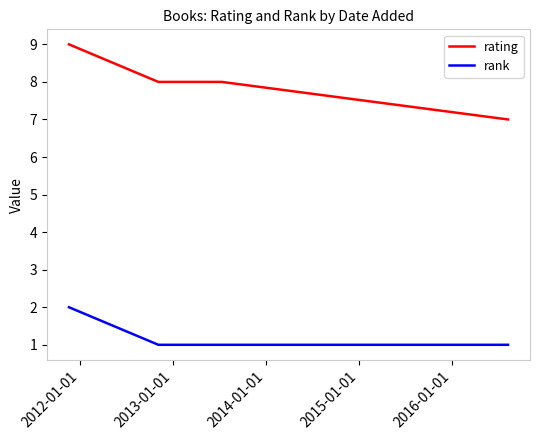

At how many categories does at least one series exceed 1?

4